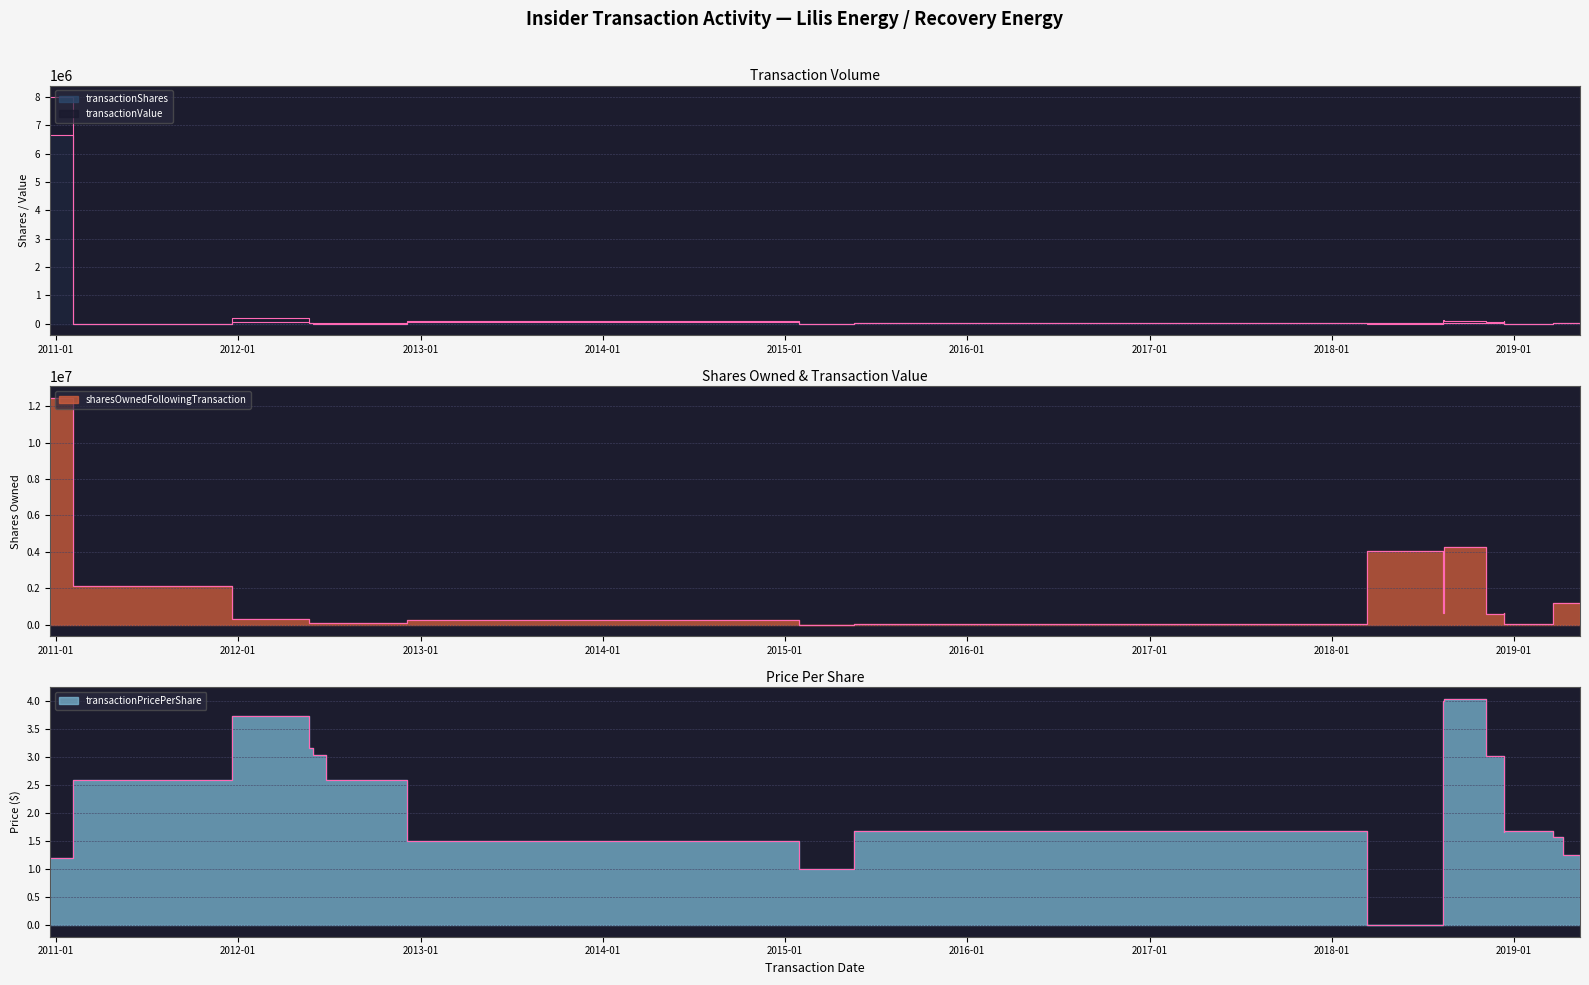

What is the sum of the transactionPricePerShare values at 2018-08-13 and 2012-06-25?

6.6